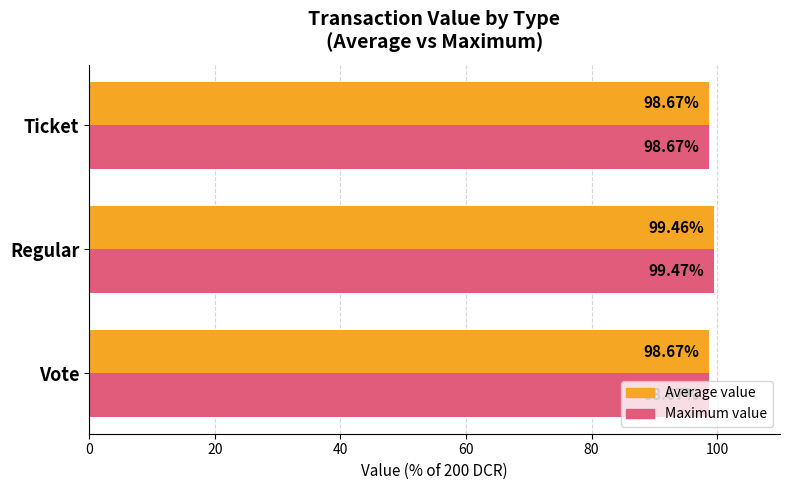

What is the difference between the maximum and minimum values in the Average value series?

0.8